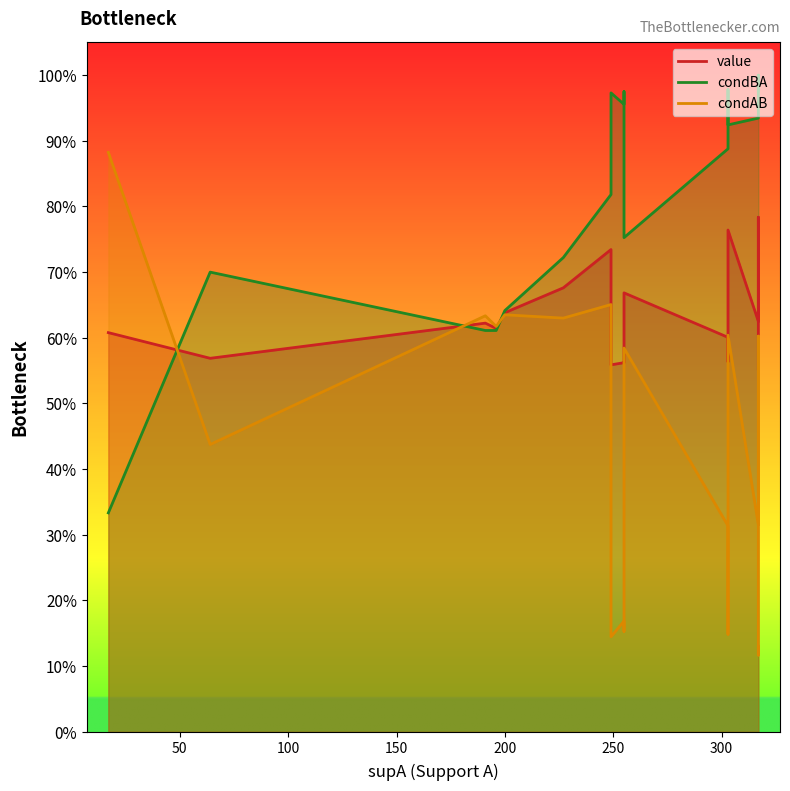

List the series in order of their overall mean, highest first.

condBA, value, condAB